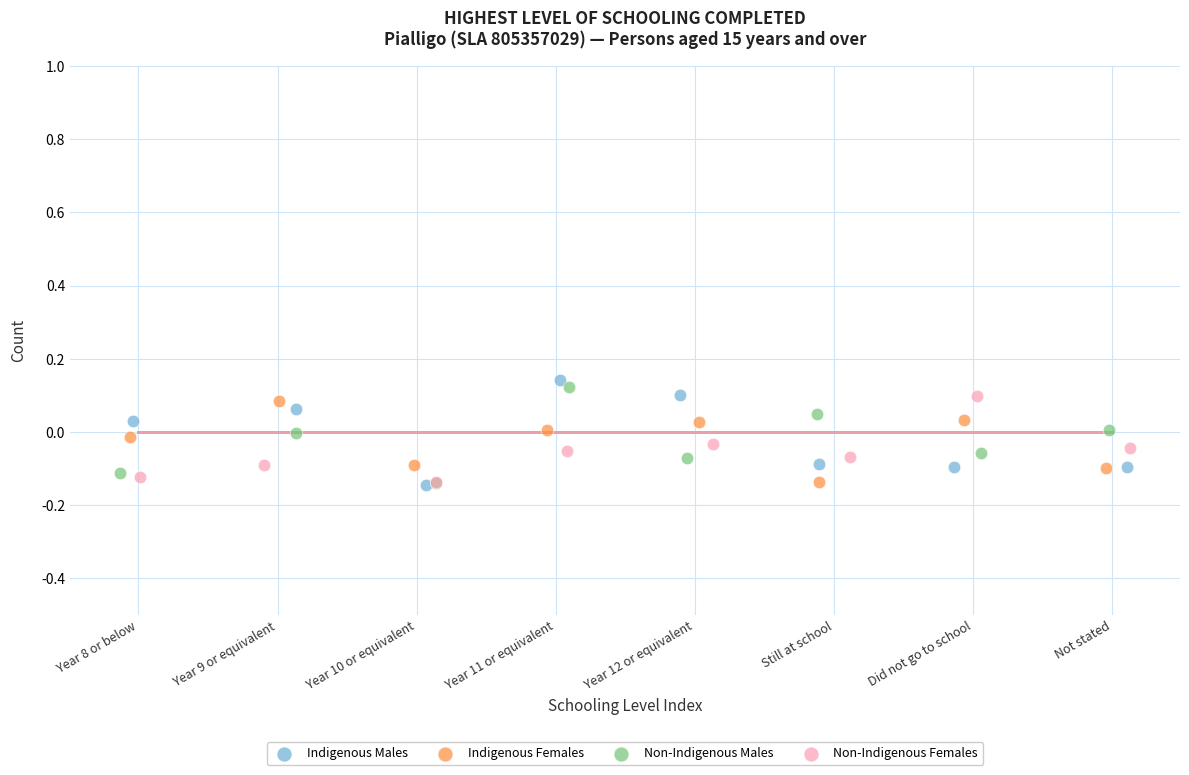

Which series has the largest Y range (max minus min)?

Indigenous Males